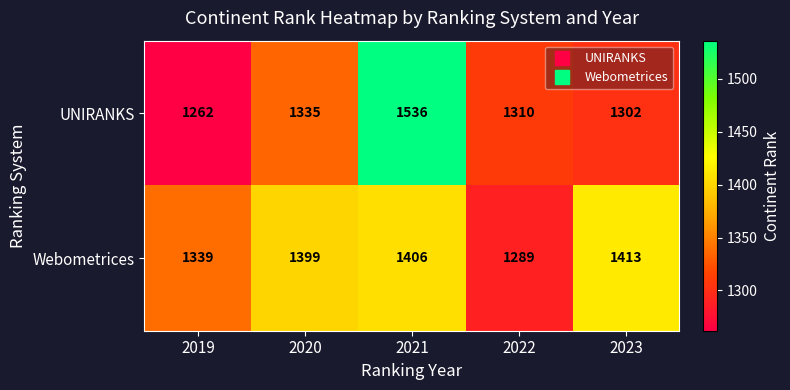

How many data points does each series have?

5